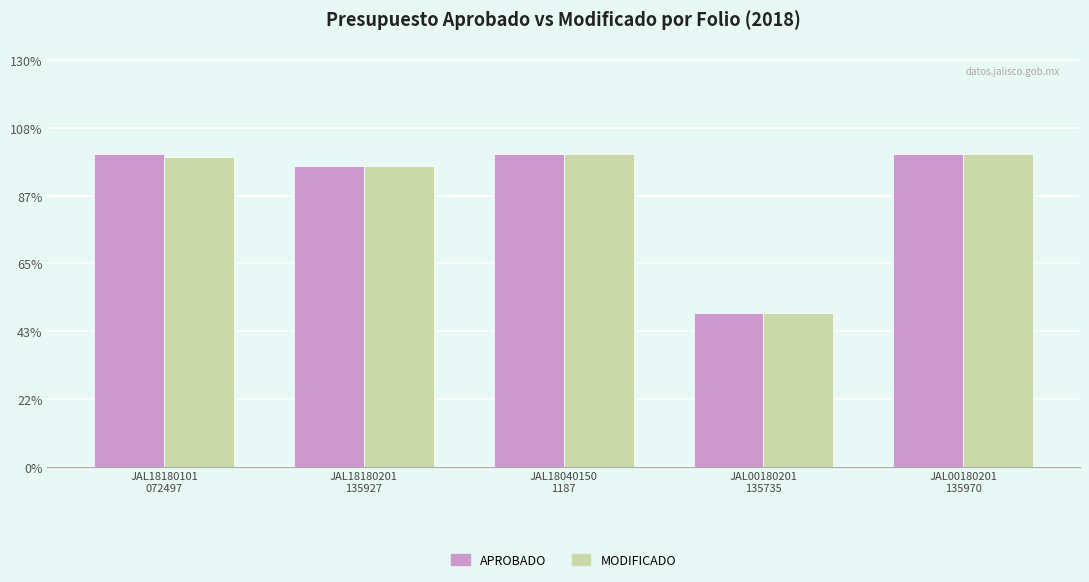

What is the highest value of the MODIFICADO series?

10000000.0